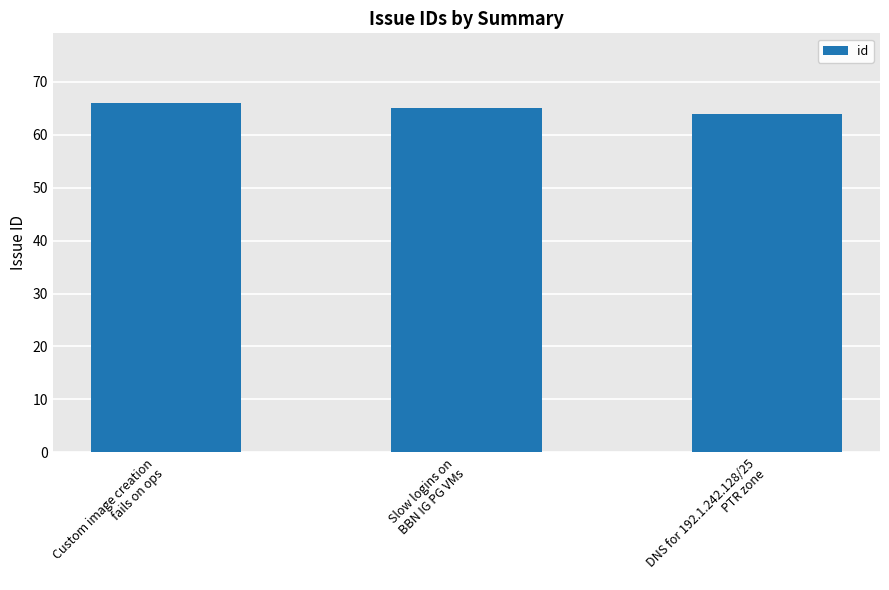

Reading right to left, extract all data points from this chart.

DNS for 192.1.242.128/25
PTR zone=64	Slow logins on
BBN IG PG VMs=65	Custom image creation
fails on ops=66